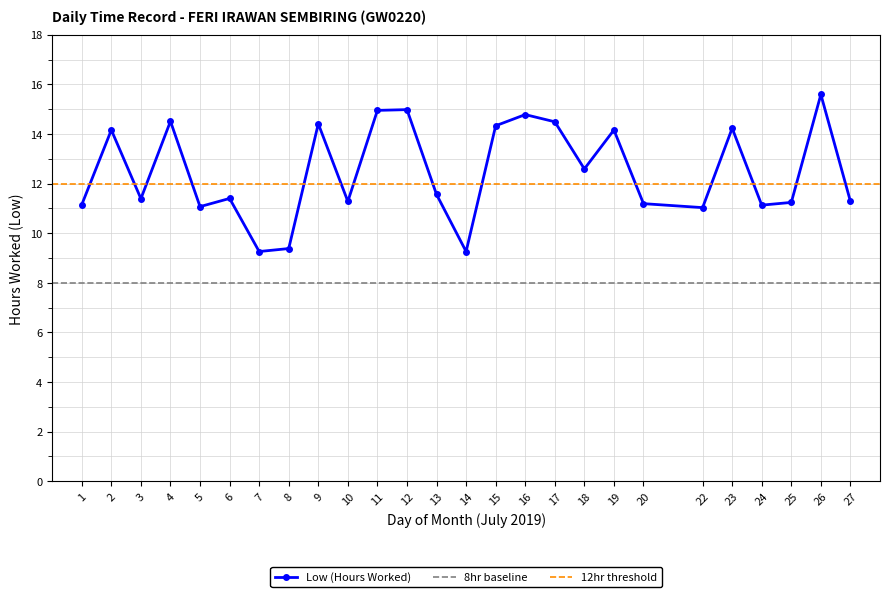

Between 16 and 22, which is larger?

16